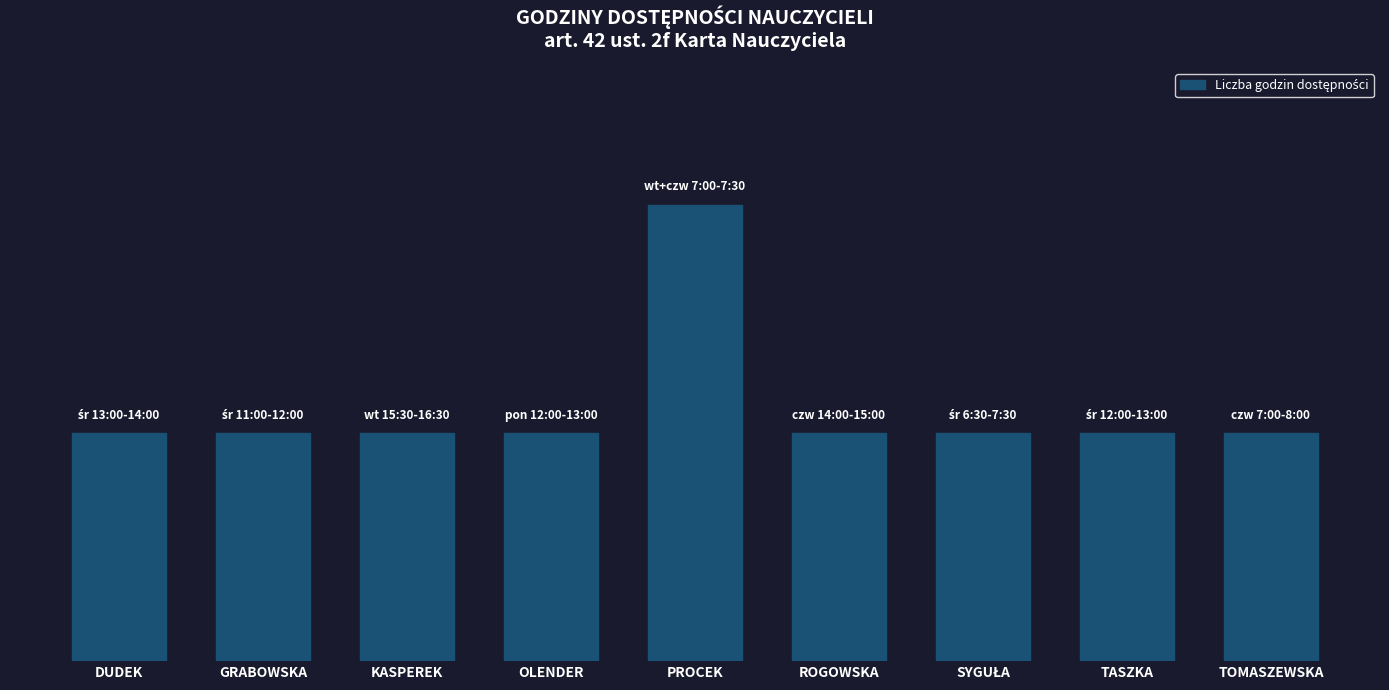

Is it true that the value at PROCEK is 2?

True